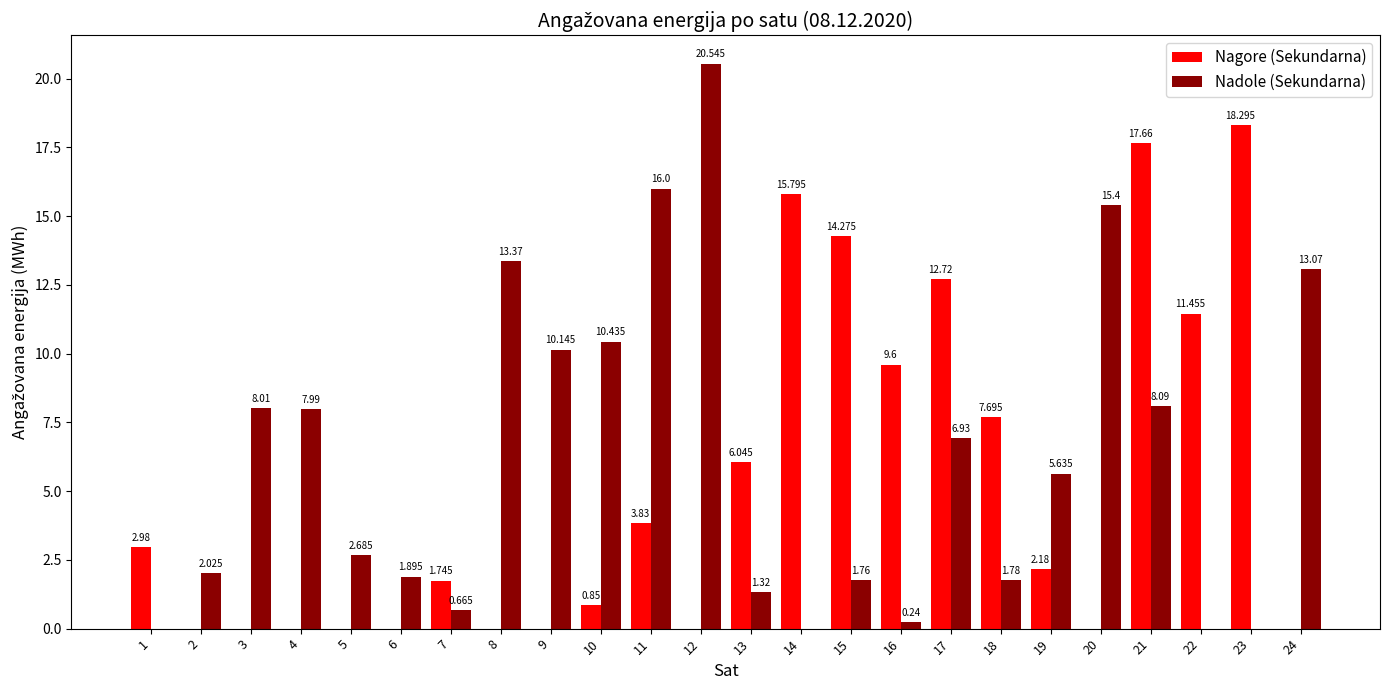

Between 4 and 10, which series saw the biggest shift?

Nadole (Sekundarna)